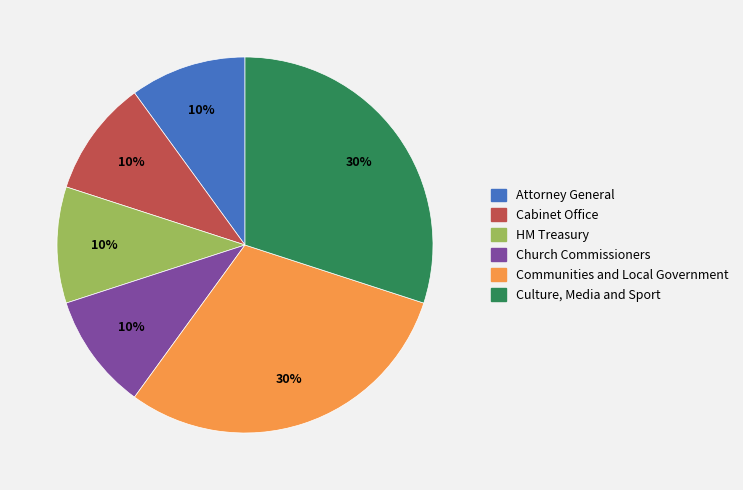

Is the sum of Attorney General and Cabinet Office greater than half?

No